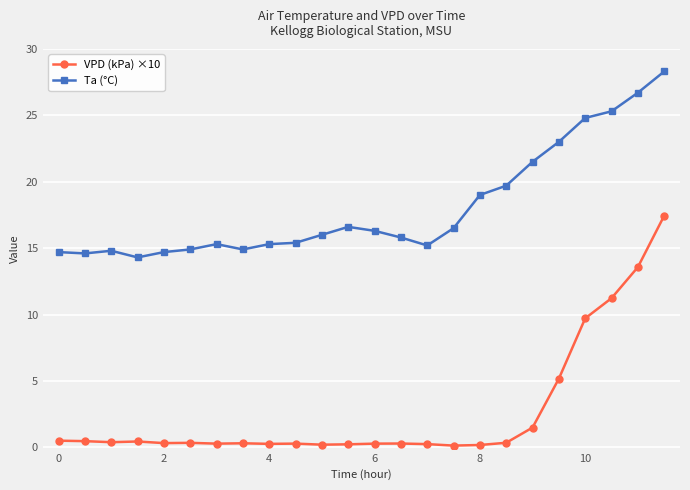

What is the difference between the maximum and minimum values in the Ta (°C) series?

14.0